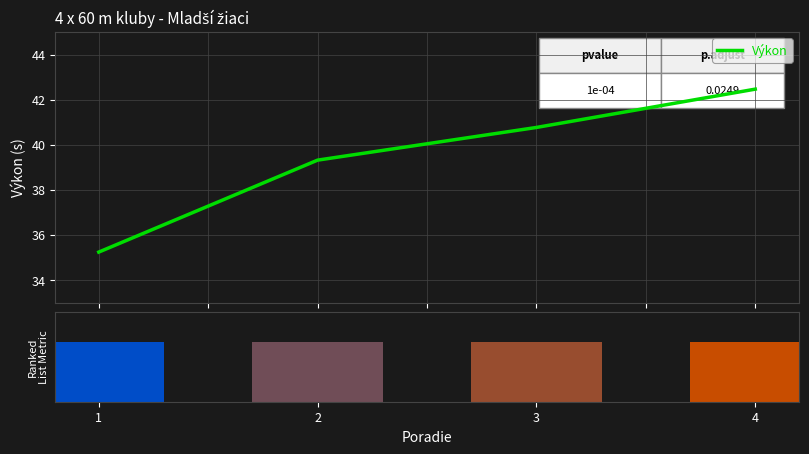

What is the highest value of the Výkon series?

42.5